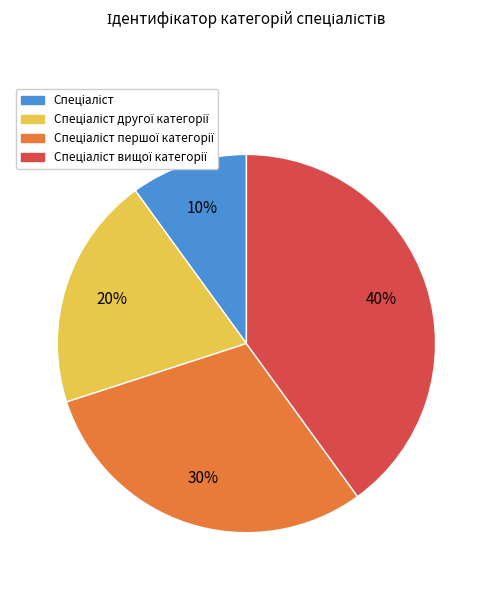

Is there any slice that represents more than half of the pie?

No